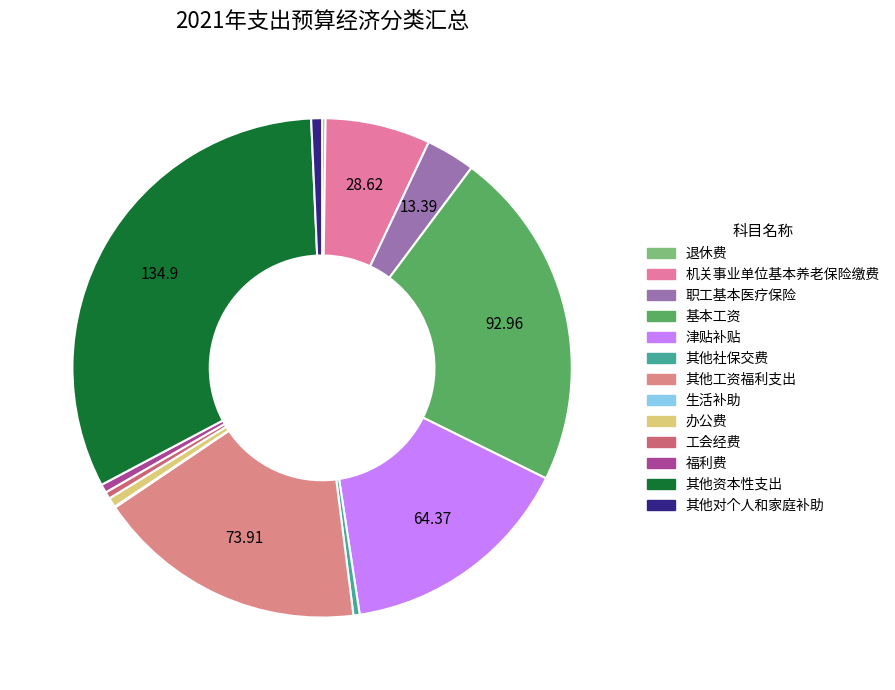

To the nearest percent, what is the difference between the largest and smallest slice percentages?

32%